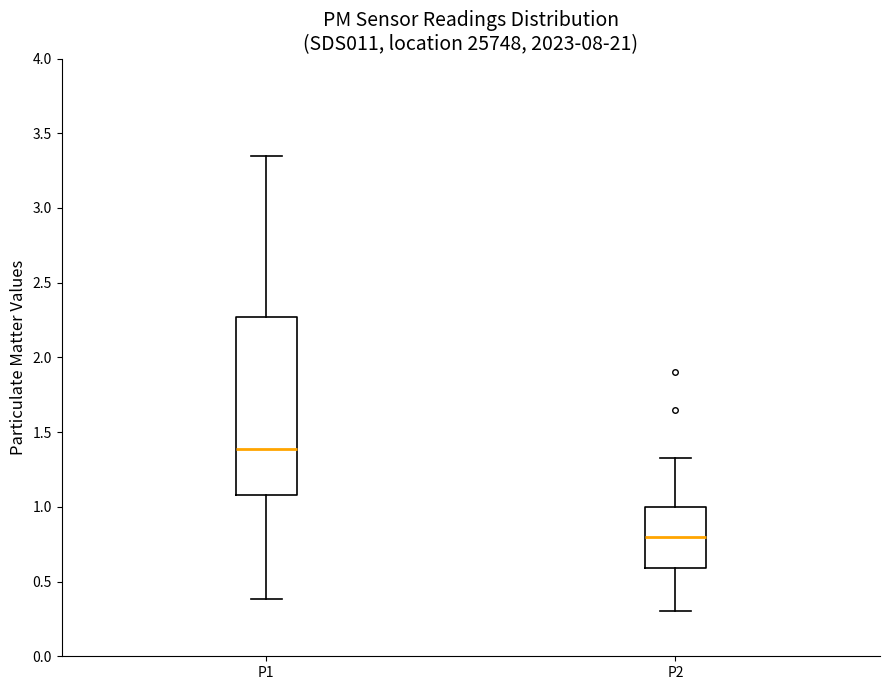

Which box has the highest median line?

P1